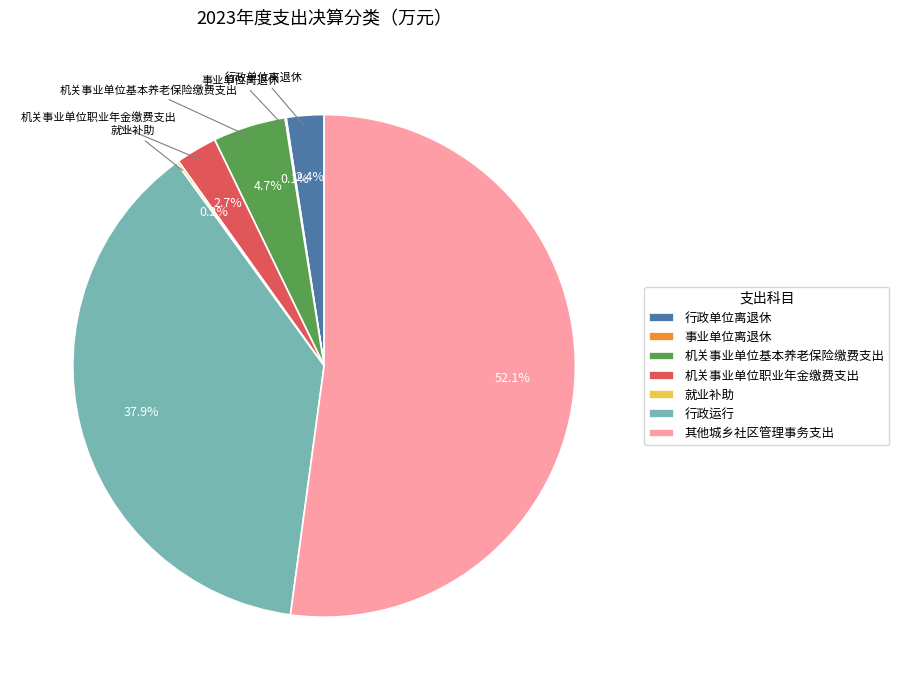

What is the largest slice in the pie chart?

其他城乡社区管理事务支出